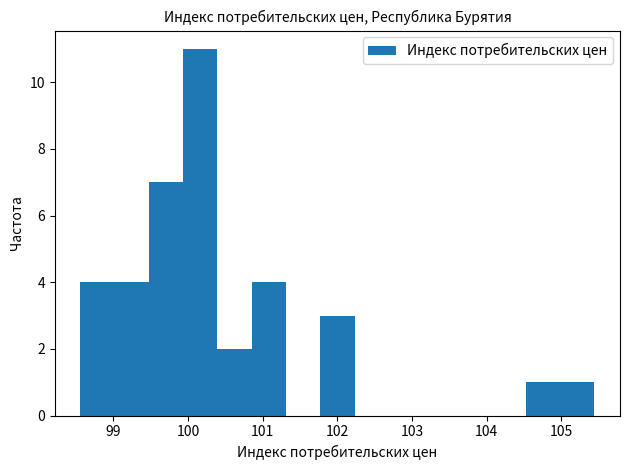

How tall is the bar that spans 99.0 to 99.5 on the x-axis? Neither the bar edges nor the heights are printed on the chart, so give them approximately, as read against the axes.

4